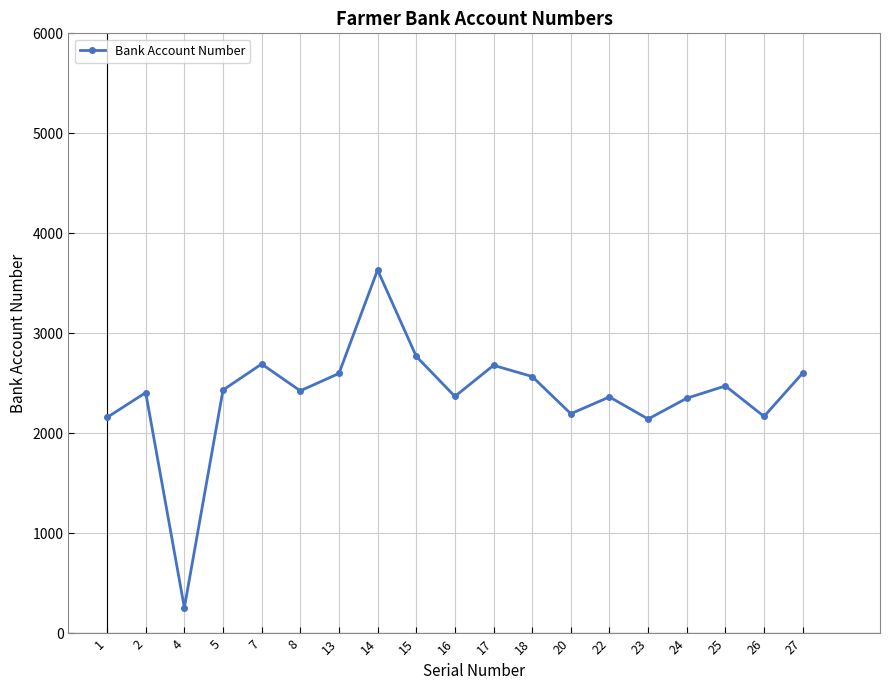

At which label does the data first exceed 2426?

5